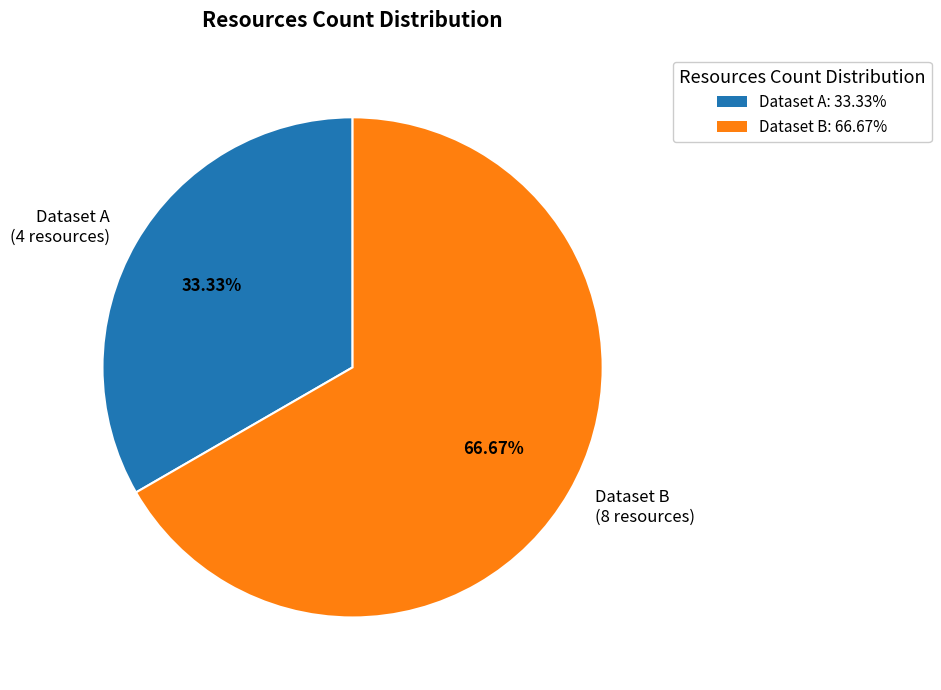

Which has a higher value, Dataset A (4 resources) or Dataset B (8 resources)?

Dataset B (8 resources)